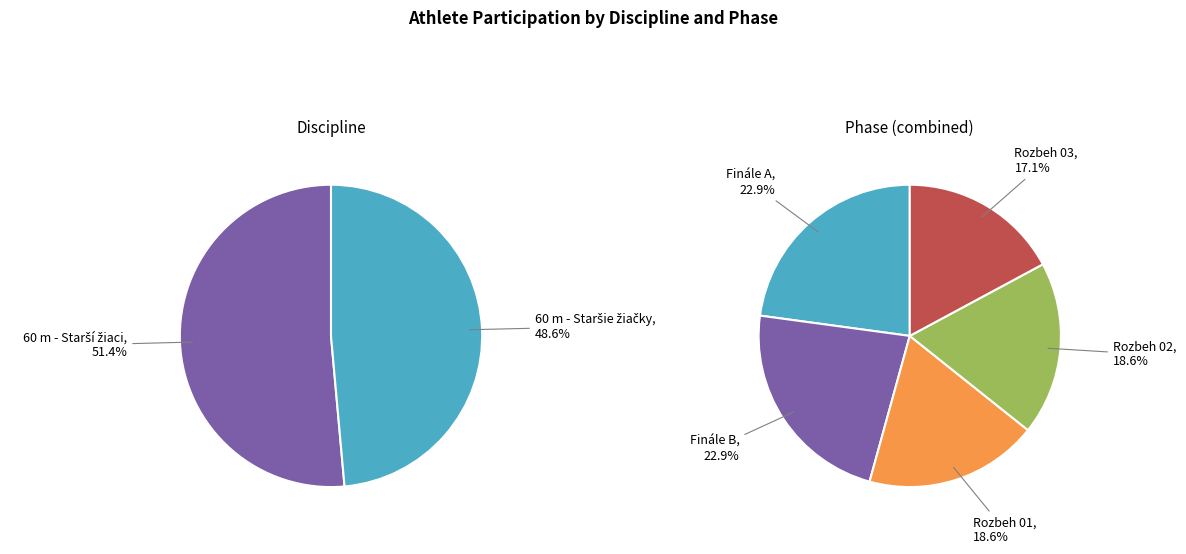

Combined, what portion of the pie is 3 and 0?

24.3%